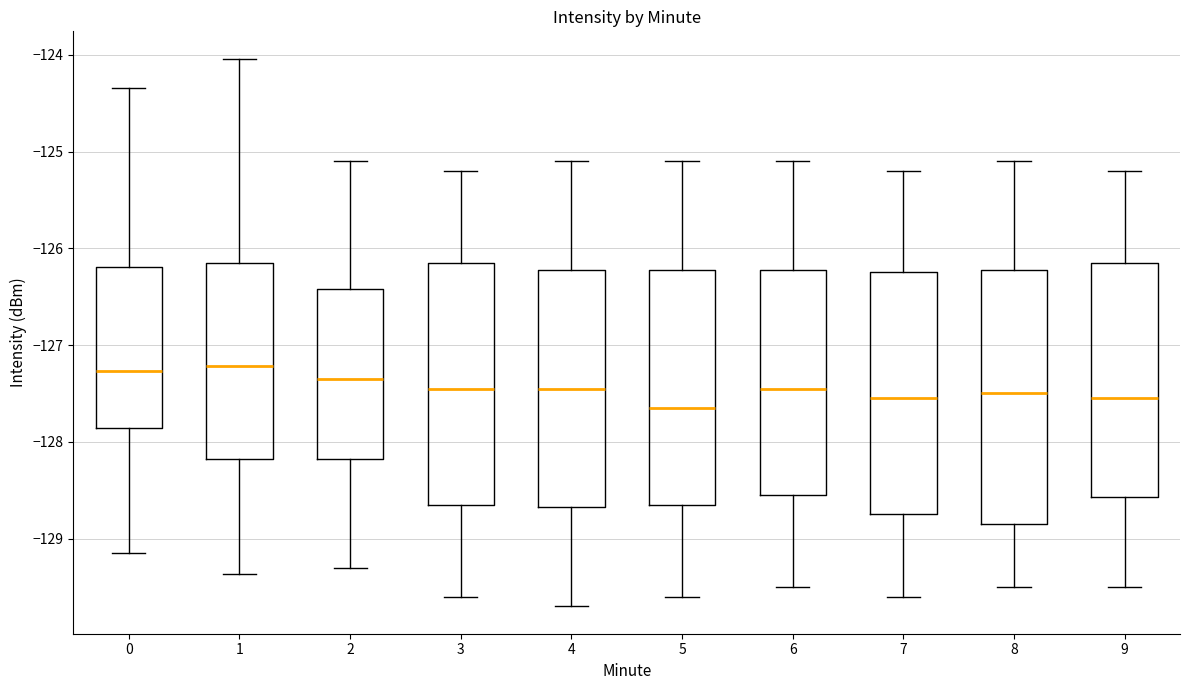

Reading left to right, read every box against the y-axis: the position of its median line, the range the box covers, and the ends of its whiskers. The values are not printed on the chart, so give them approximately, as read against the axis.

0: median -127.3, box -127.9 to -126.2, whiskers -129.2 to -124.3
1: median -127.2, box -128.2 to -126.1, whiskers -129.4 to -124.0
2: median -127.3, box -128.2 to -126.4, whiskers -129.3 to -125.1
3: median -127.4, box -128.6 to -126.1, whiskers -129.6 to -125.2
4: median -127.4, box -128.7 to -126.2, whiskers -129.7 to -125.1
5: median -127.6, box -128.6 to -126.2, whiskers -129.6 to -125.1
6: median -127.4, box -128.5 to -126.2, whiskers -129.5 to -125.1
7: median -127.5, box -128.7 to -126.2, whiskers -129.6 to -125.2
8: median -127.5, box -128.8 to -126.2, whiskers -129.5 to -125.1
9: median -127.5, box -128.6 to -126.1, whiskers -129.5 to -125.2